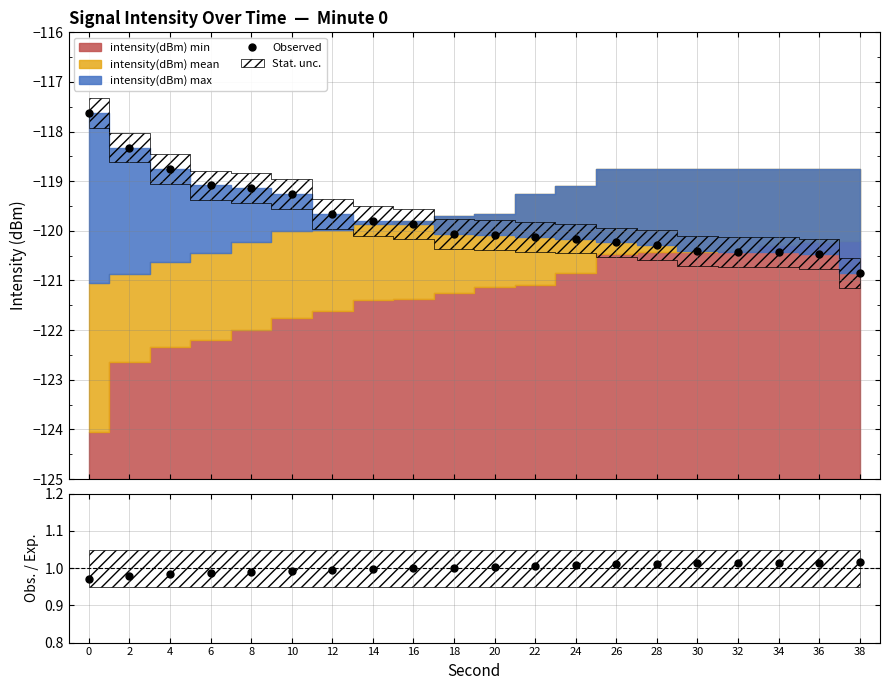

What is the average value of the Observed series?

-119.8